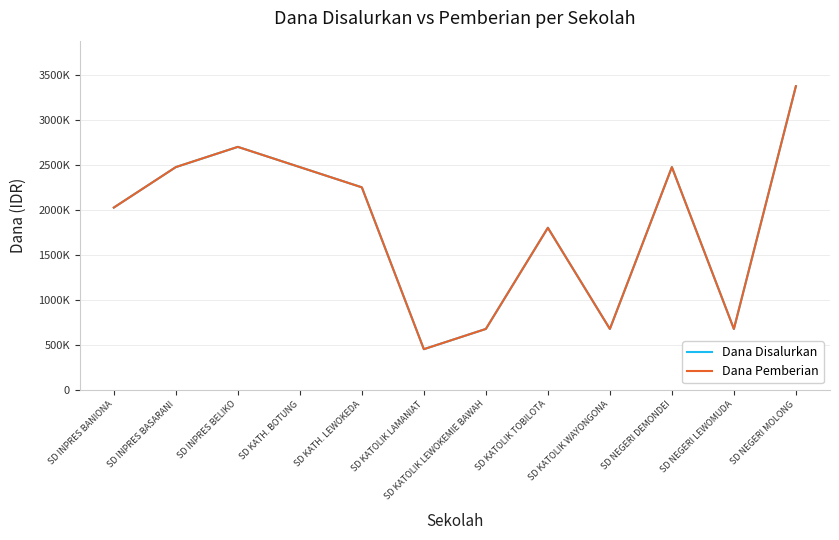

Which category has the lowest value in the Dana Disalurkan series?

SD KATOLIK LAMANIAT